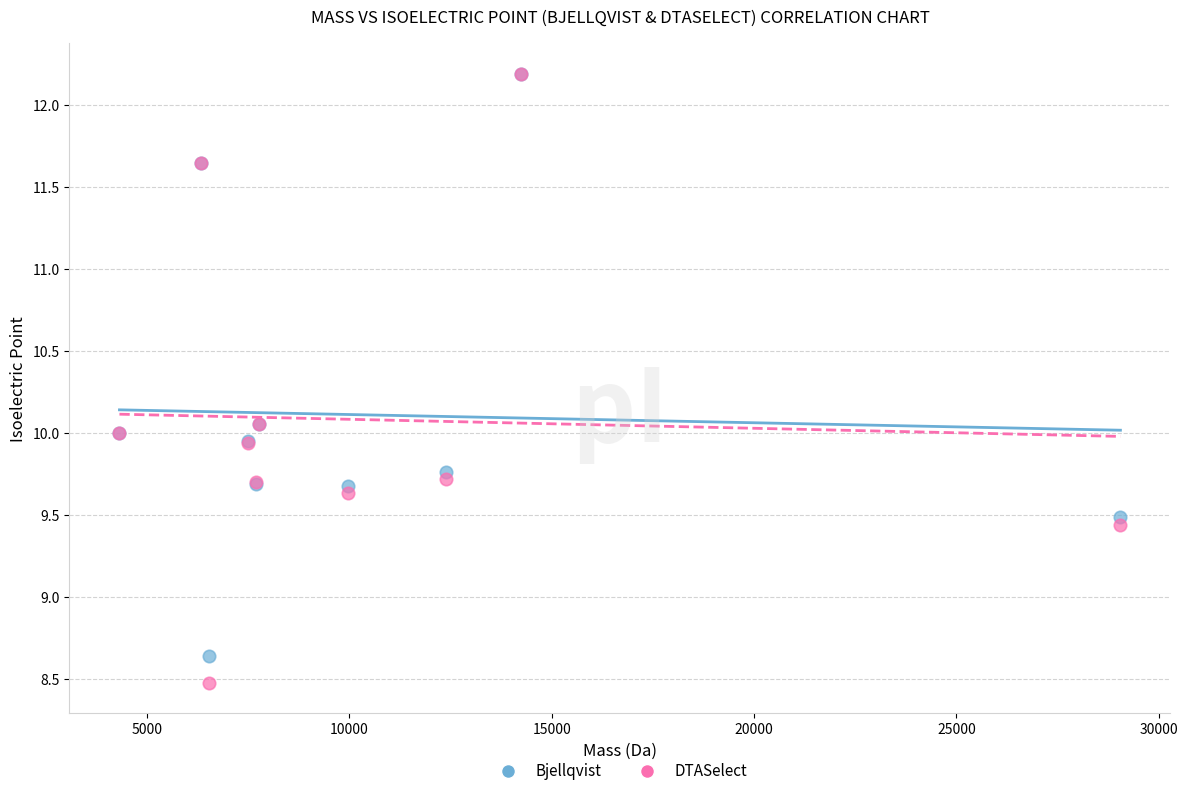

Which series reaches the minimum Y coordinate?

DTASelect